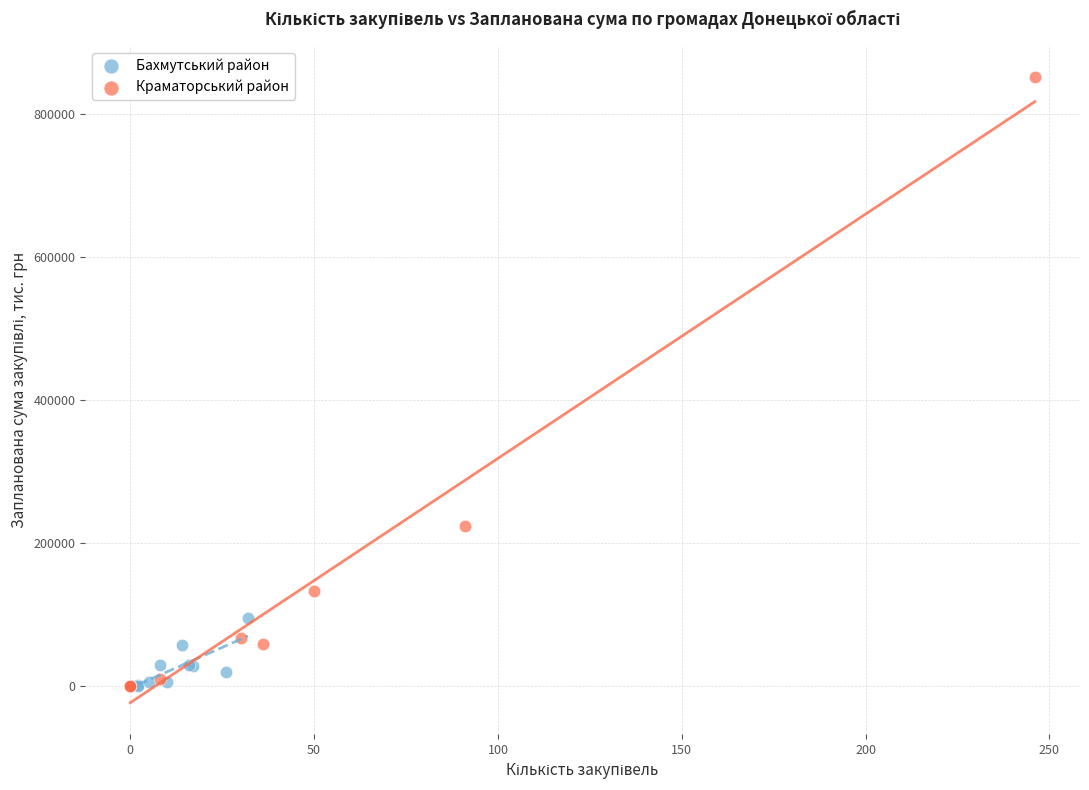

Which series has the widest spread of Y values?

Краматорський район